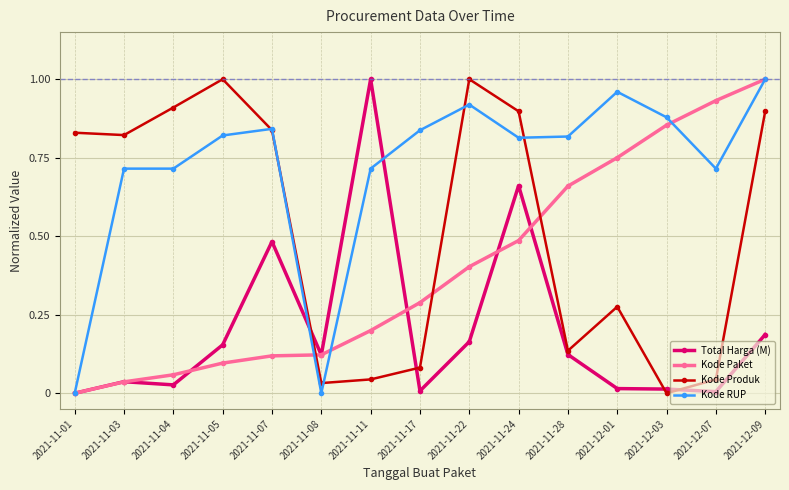

List the series in order of their overall mean, lowest first.

Total Harga (M), Kode Paket, Kode Produk, Kode RUP